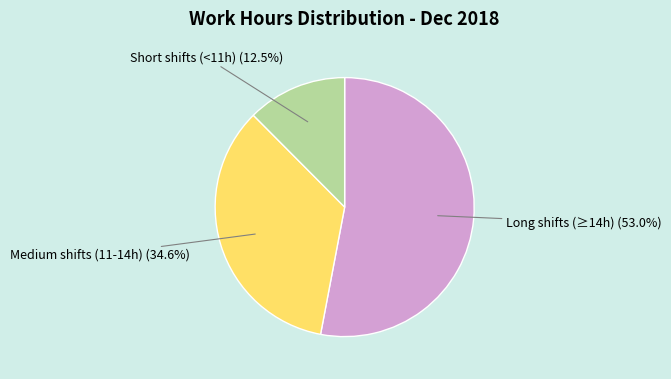

Does any single category account for the majority?

Yes